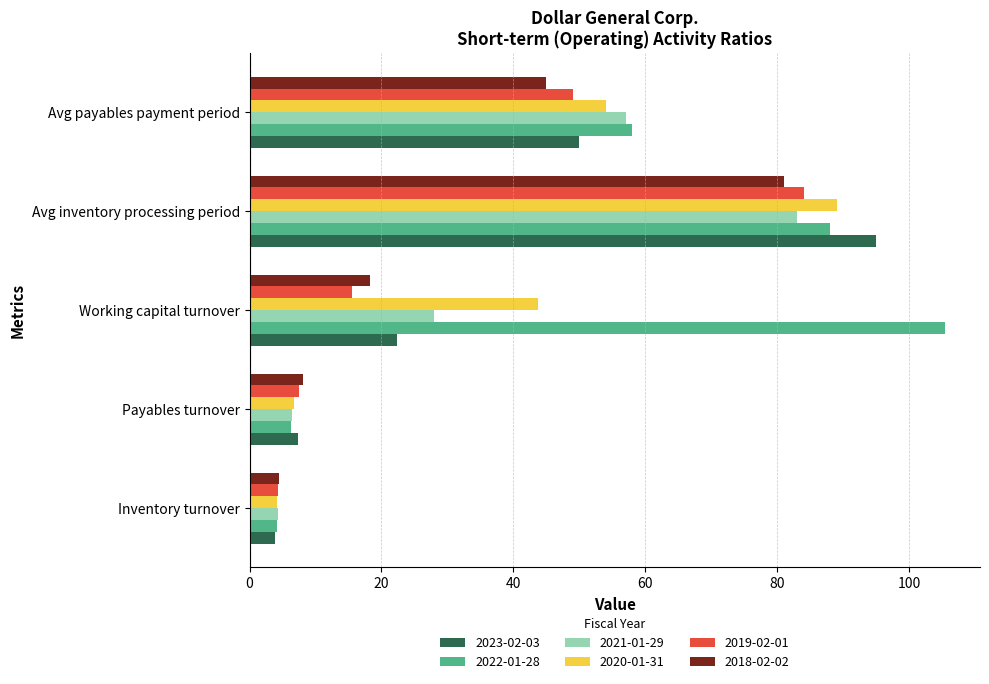

True or false: 2022-01-28 has a value of 58.0 at Avg payables payment period.

True